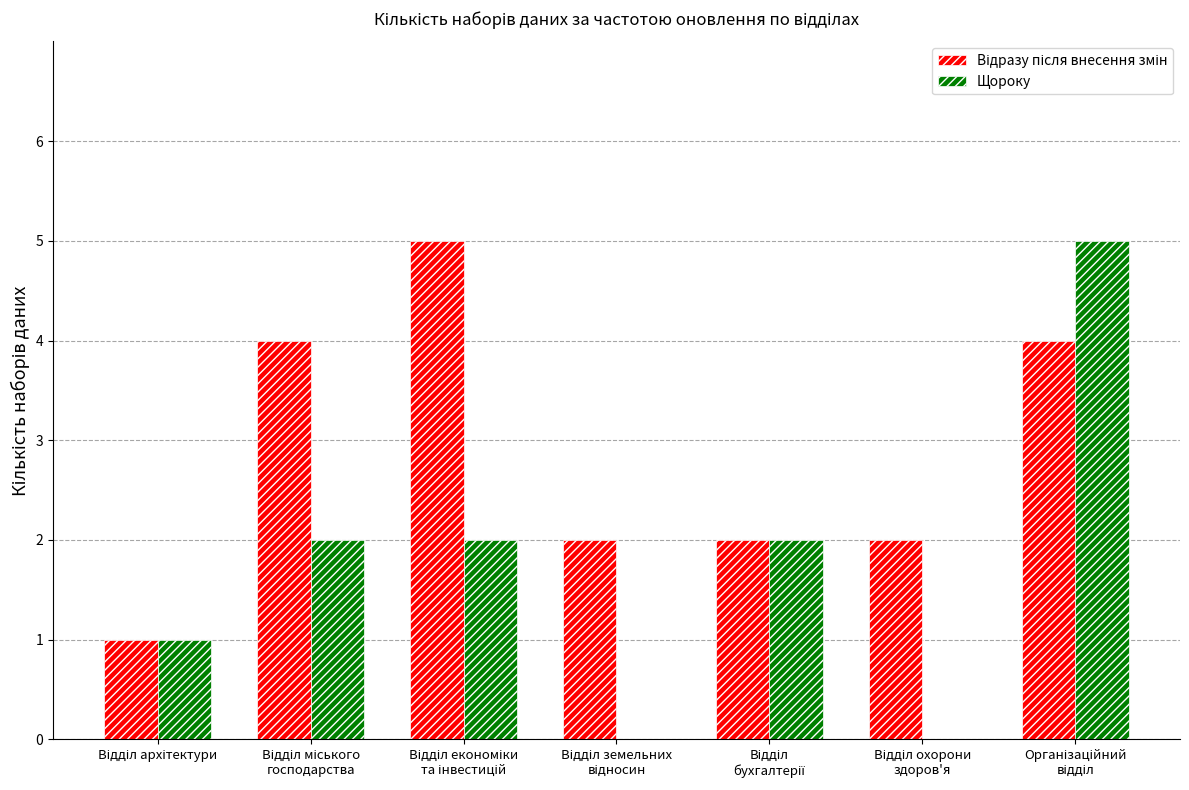

Which series has the largest range (max minus min)?

Щороку